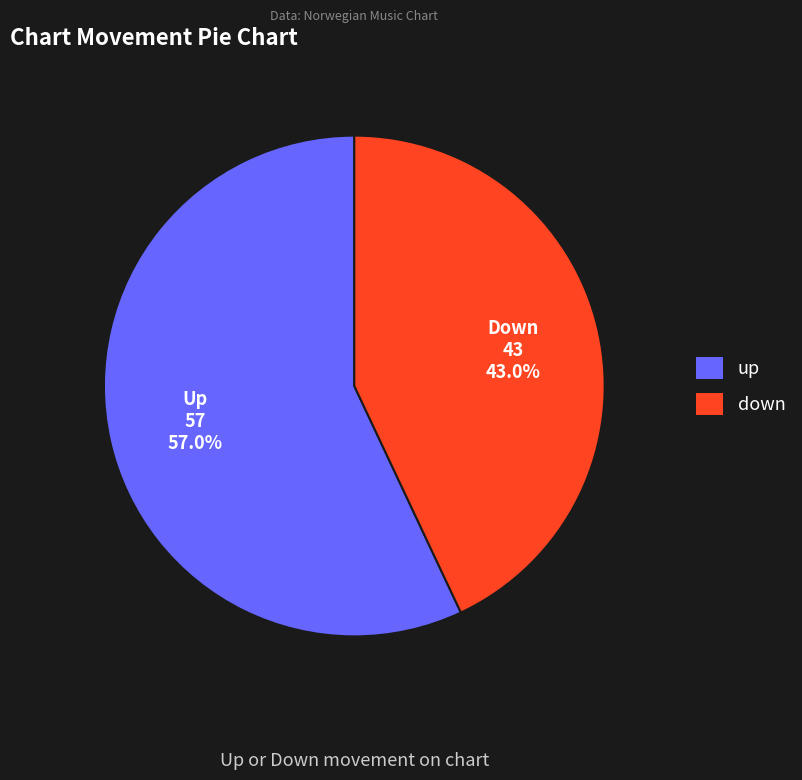

What is the total percentage of up and down?

100.0%